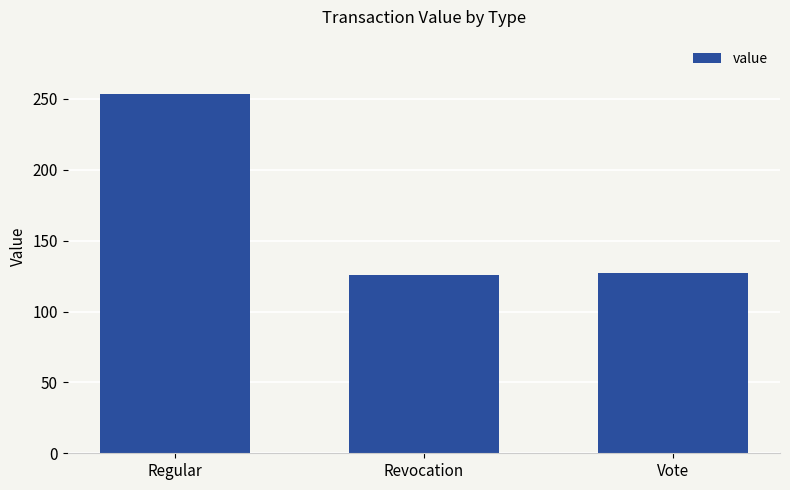

What is the ratio of the value at Vote to the value at Regular?

0.5